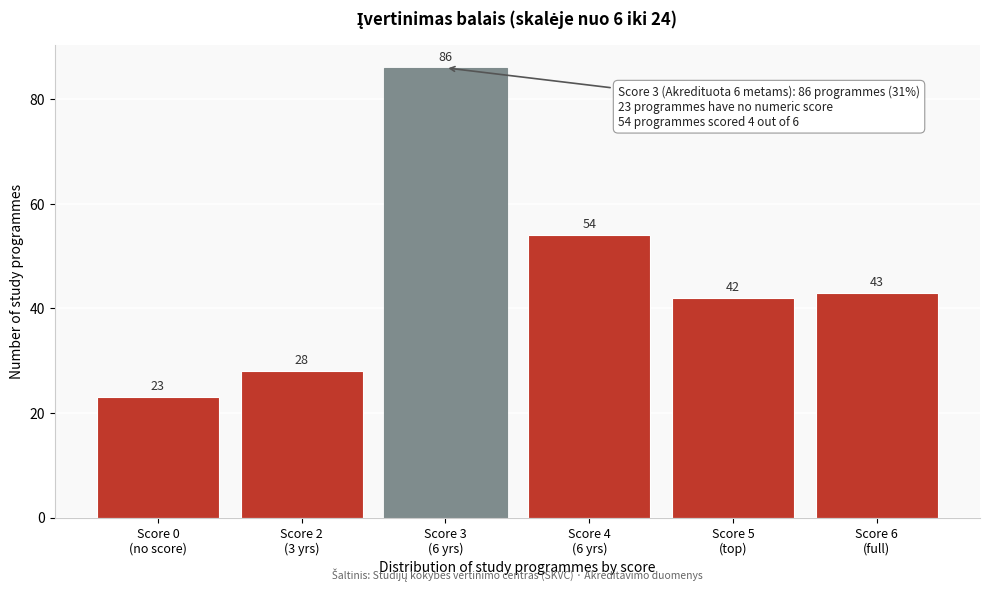

Reading left to right, transcribe all the data shown in this chart.

23	28	86	54	42	43